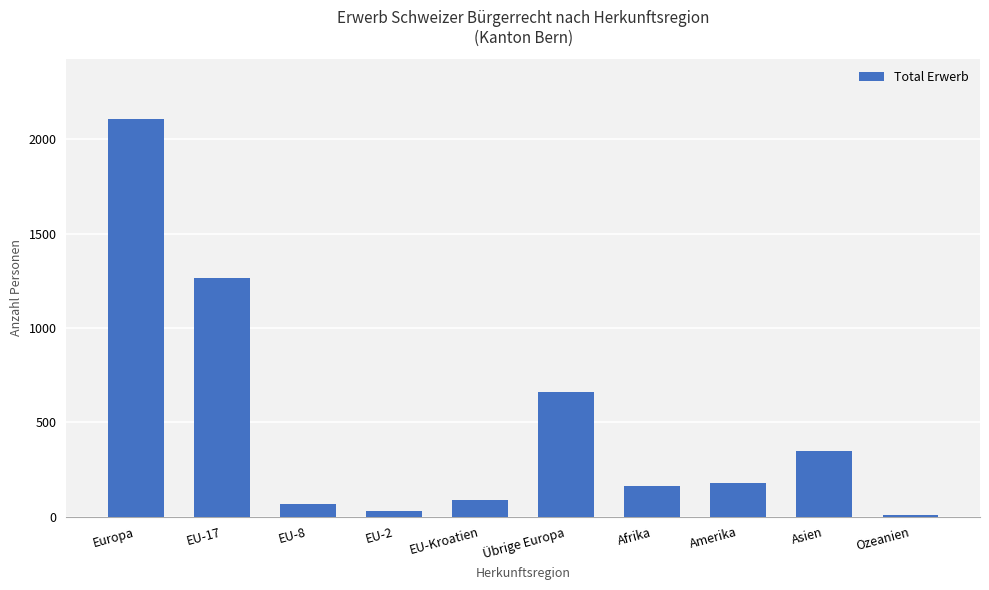

Read the value at Übrige Europa.

661